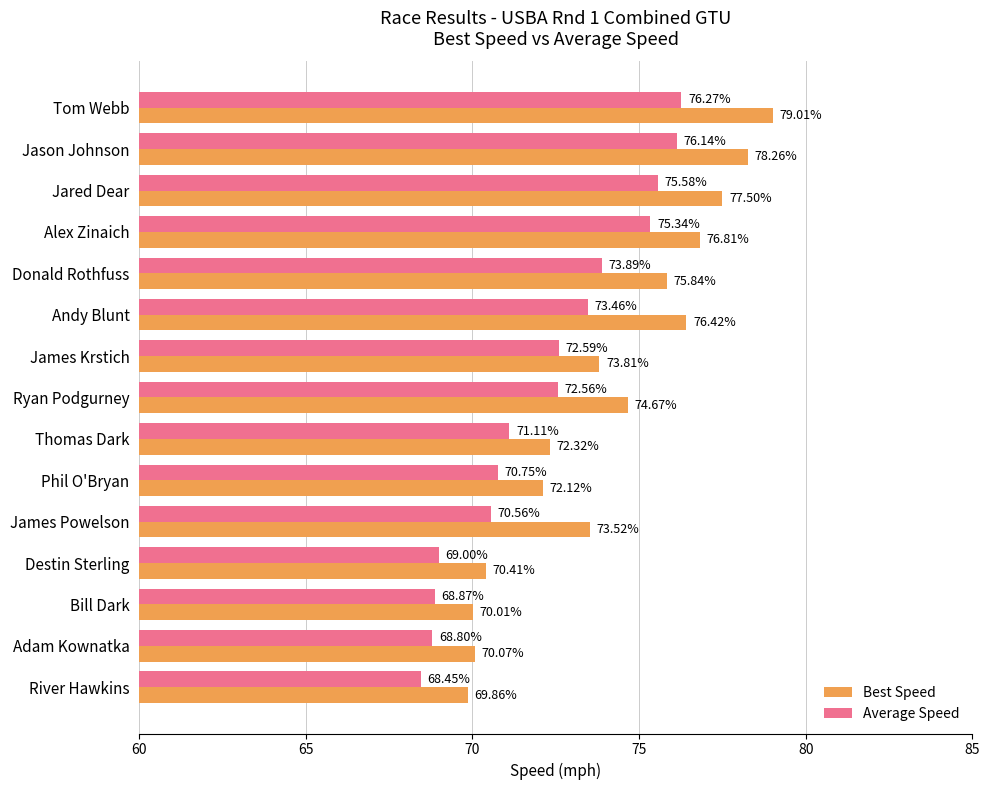

List the series in order of their overall mean, highest first.

Best Speed, Average Speed